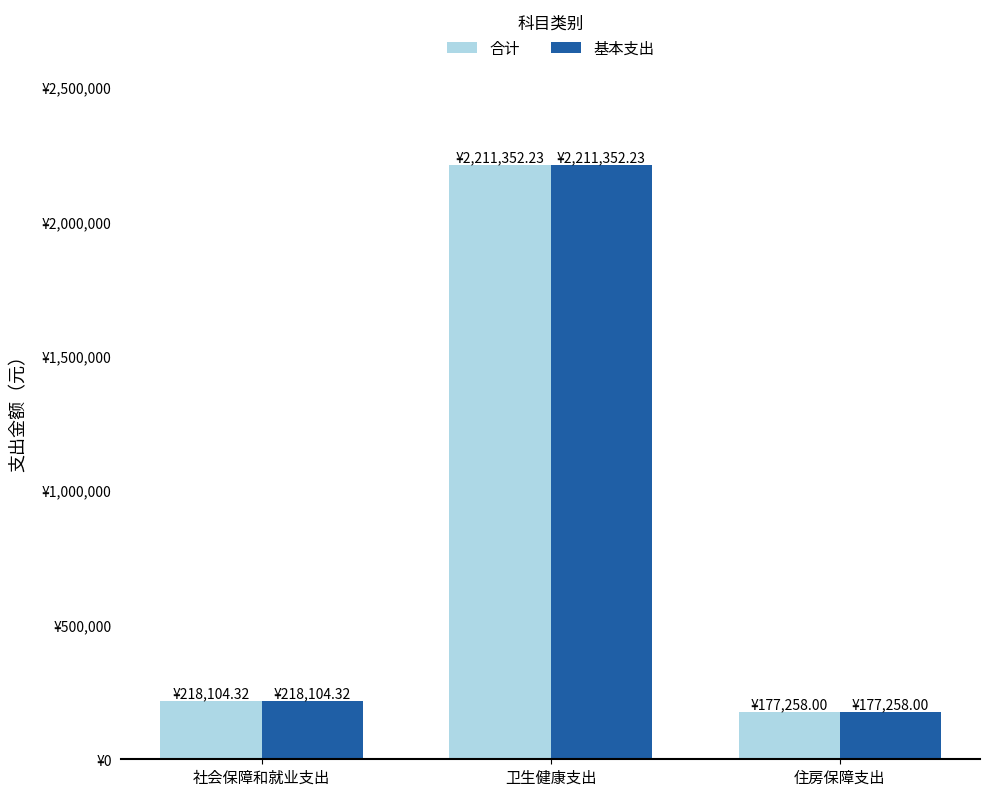

Reading right to left, what are all the values shown in this chart?

合计: 住房保障支出=177258.0	卫生健康支出=2211352.2	社会保障和就业支出=218104.3
基本支出: 住房保障支出=177258.0	卫生健康支出=2211352.2	社会保障和就业支出=218104.3